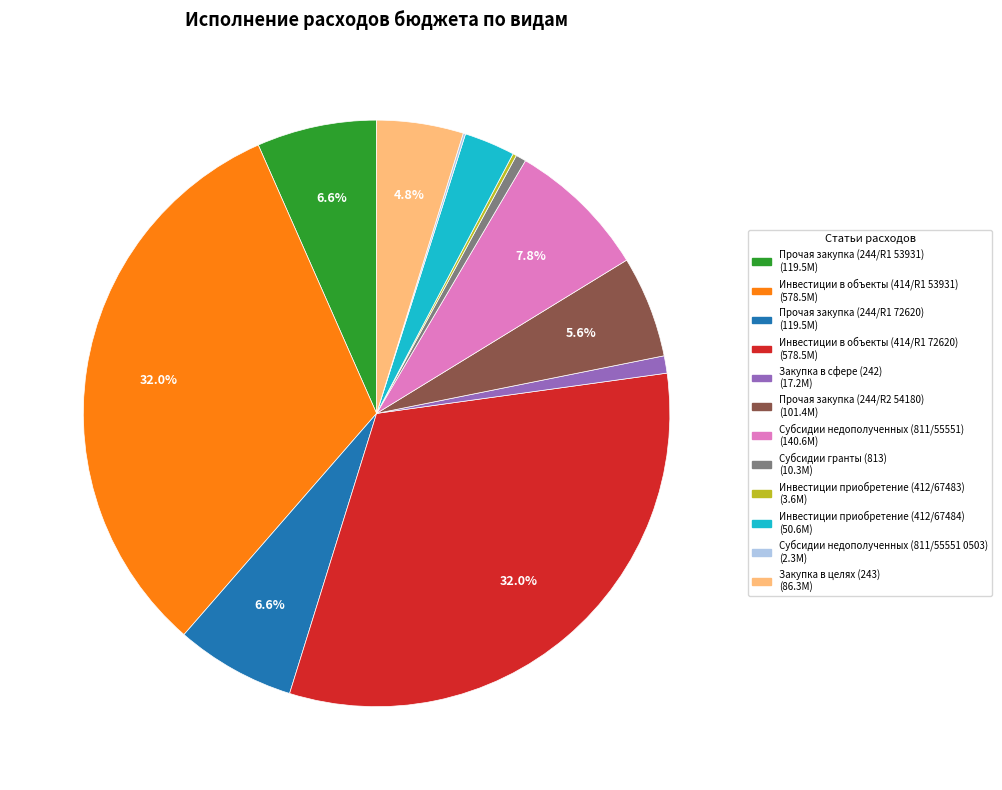

Does any single category account for the majority?

No